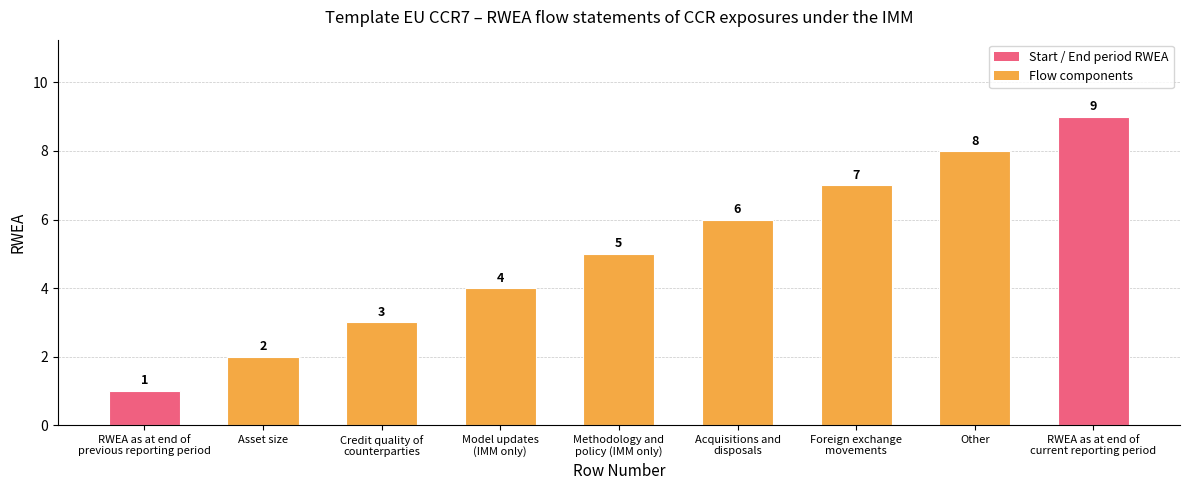

How many values are between 3 and 7?

5